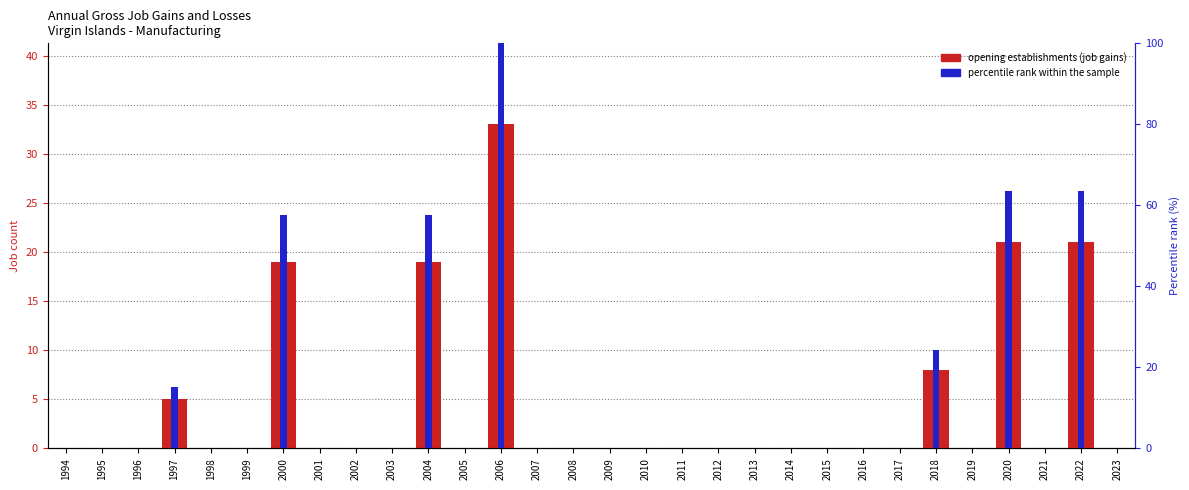

Count the number of categories in the chart.

30